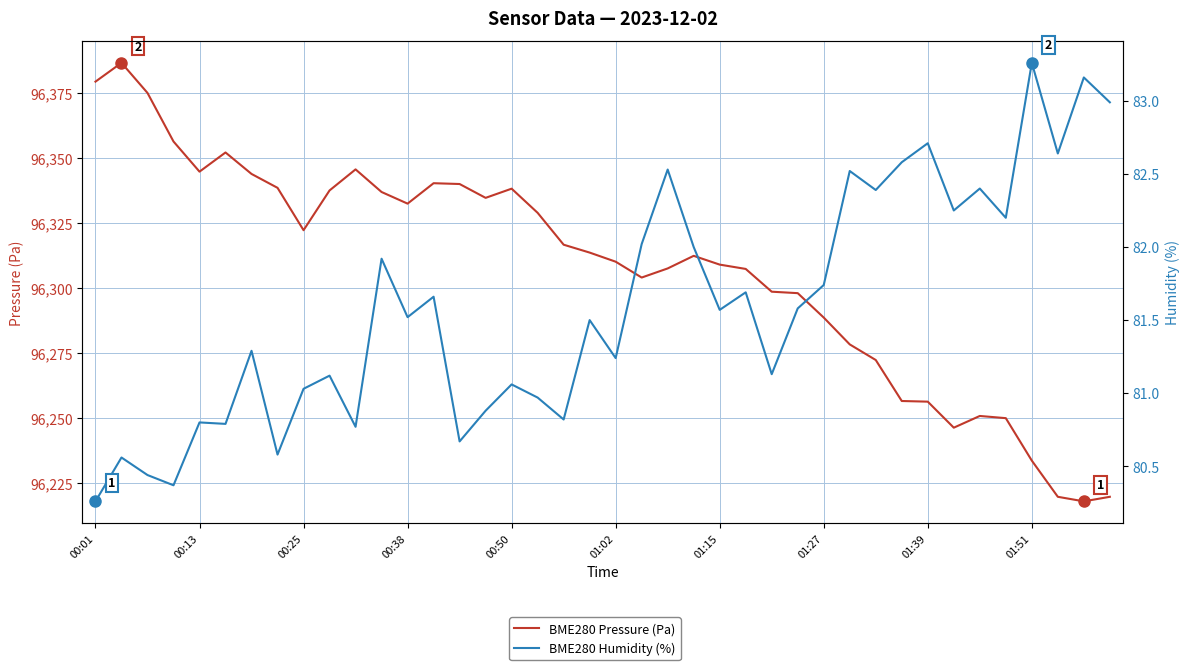

What are all the series names shown in the legend?

BME280 Pressure (Pa), BME280 Humidity (%)